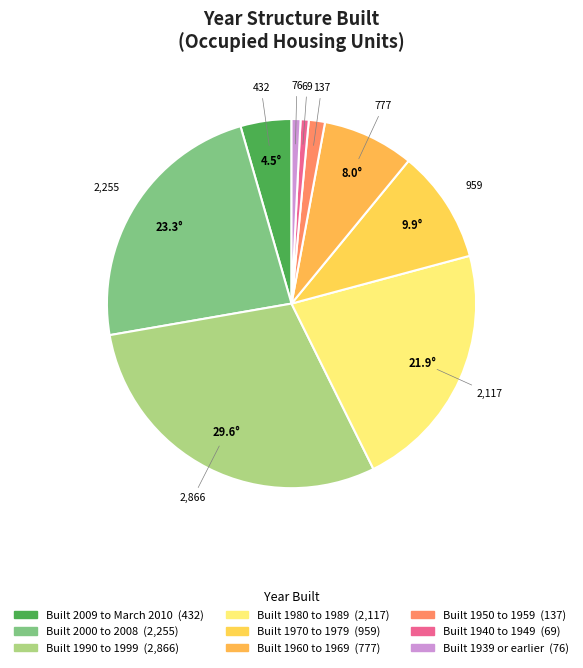

The Built 2009 to March 2010 slice represents 4% of the pie. True or false?

True